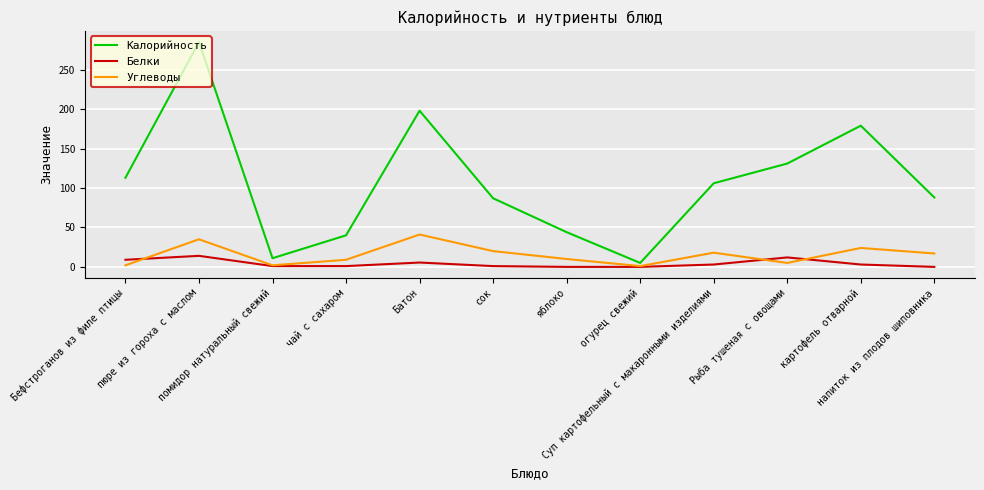

Which series has the widest spread of values?

Калорийность